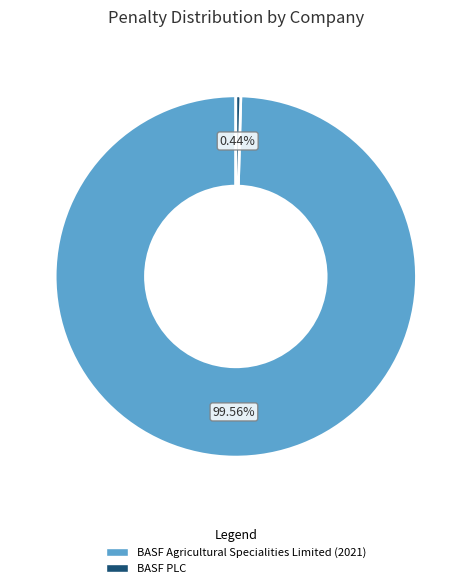

Which category has the biggest portion of the pie?

BASF Agricultural Specialities Limited (2021)